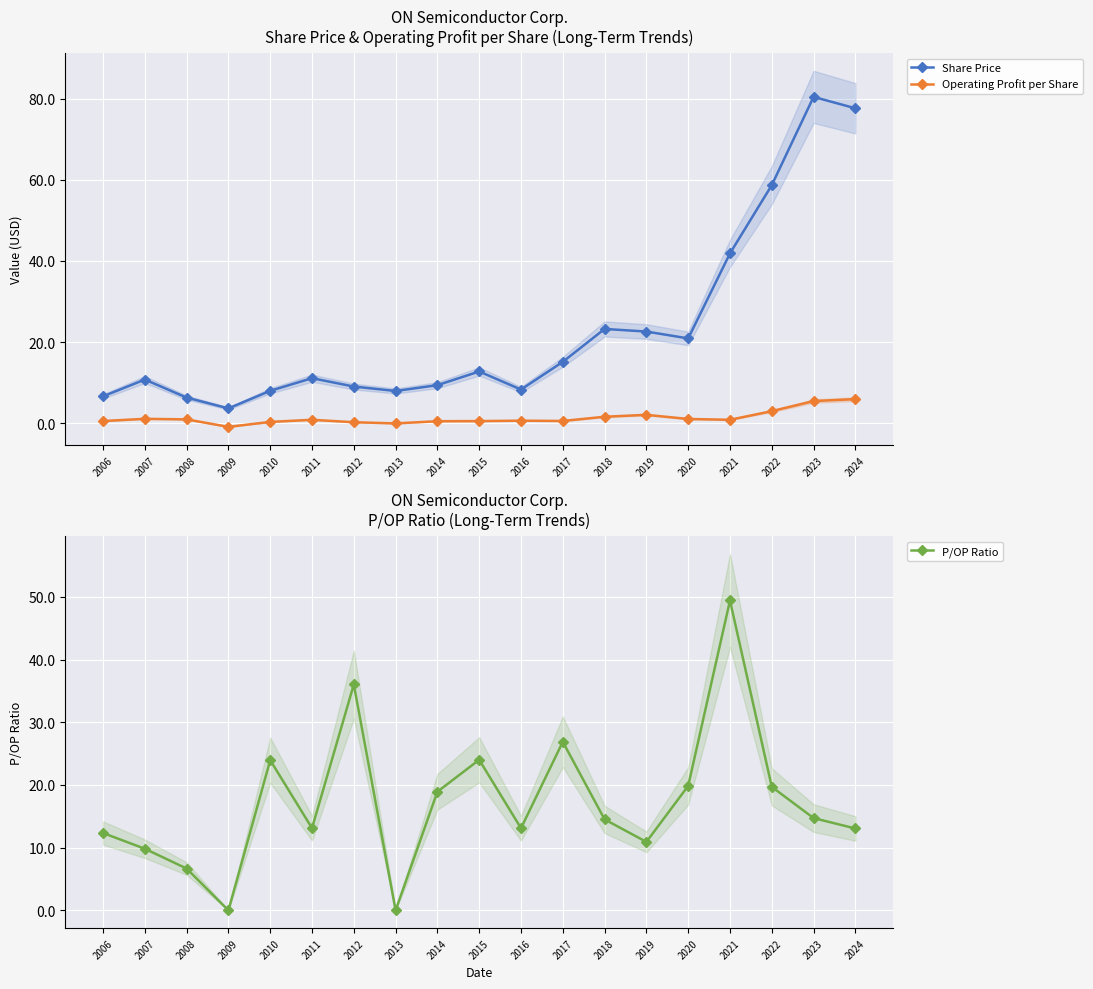

Where is Operating Profit per Share nearest to the value 2?

2019